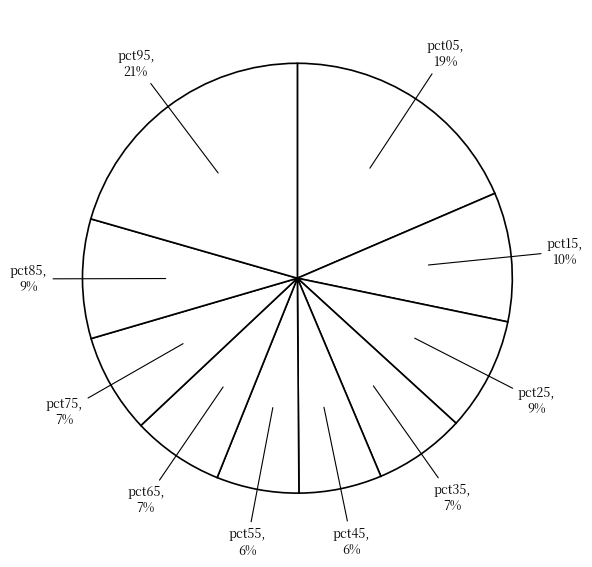

Count the number of slices in the pie.

10